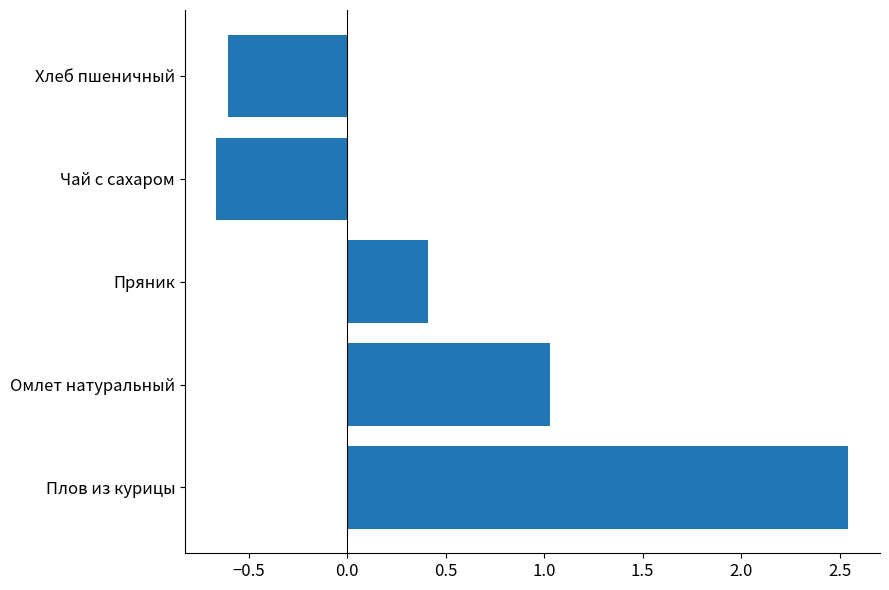

Is it true that the value at Плов из курицы is 3.4?

False